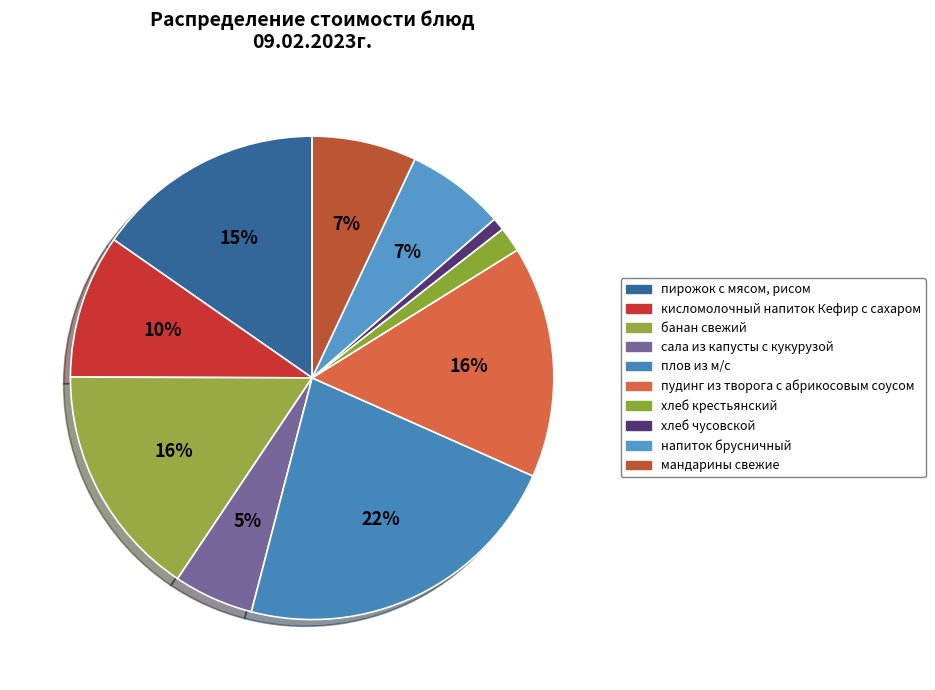

Which category has the smallest portion of the pie?

хлеб чусовской